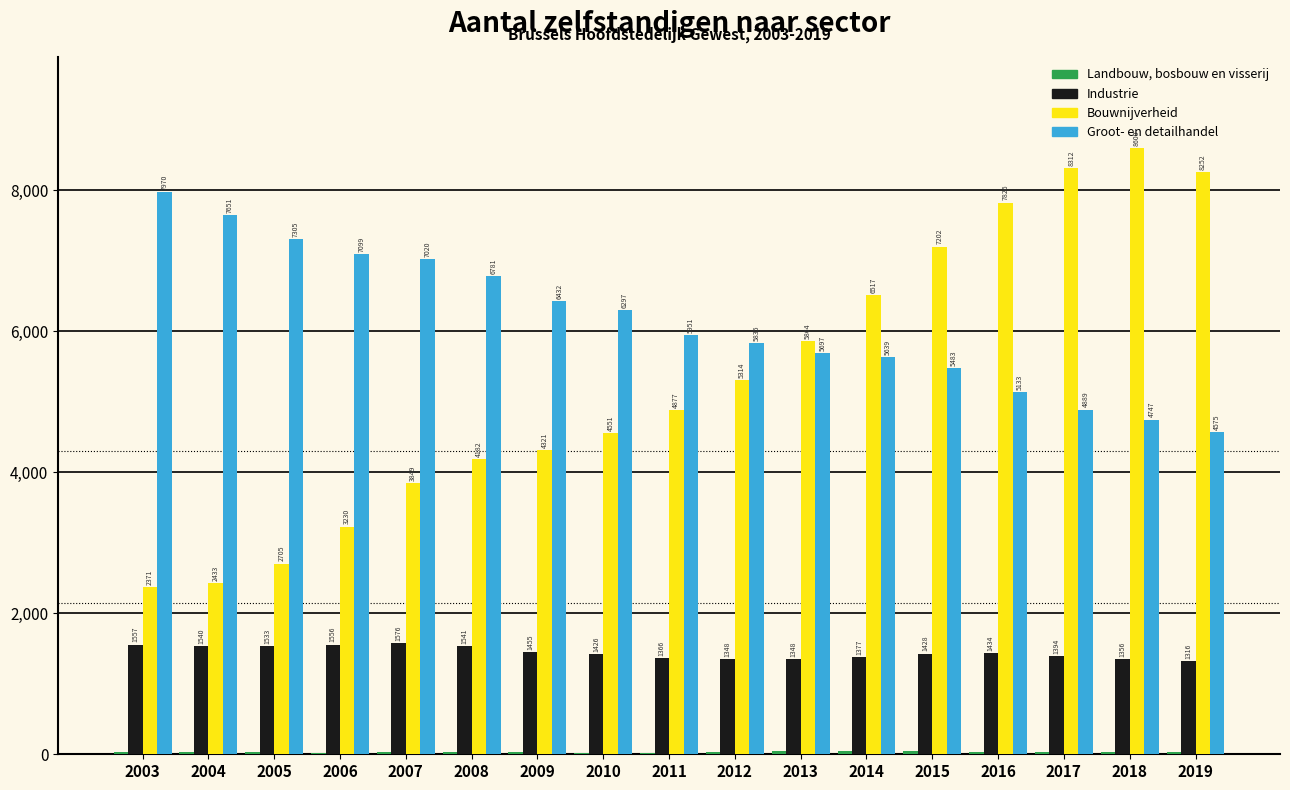

What is the total value across all series at 2012?

12529